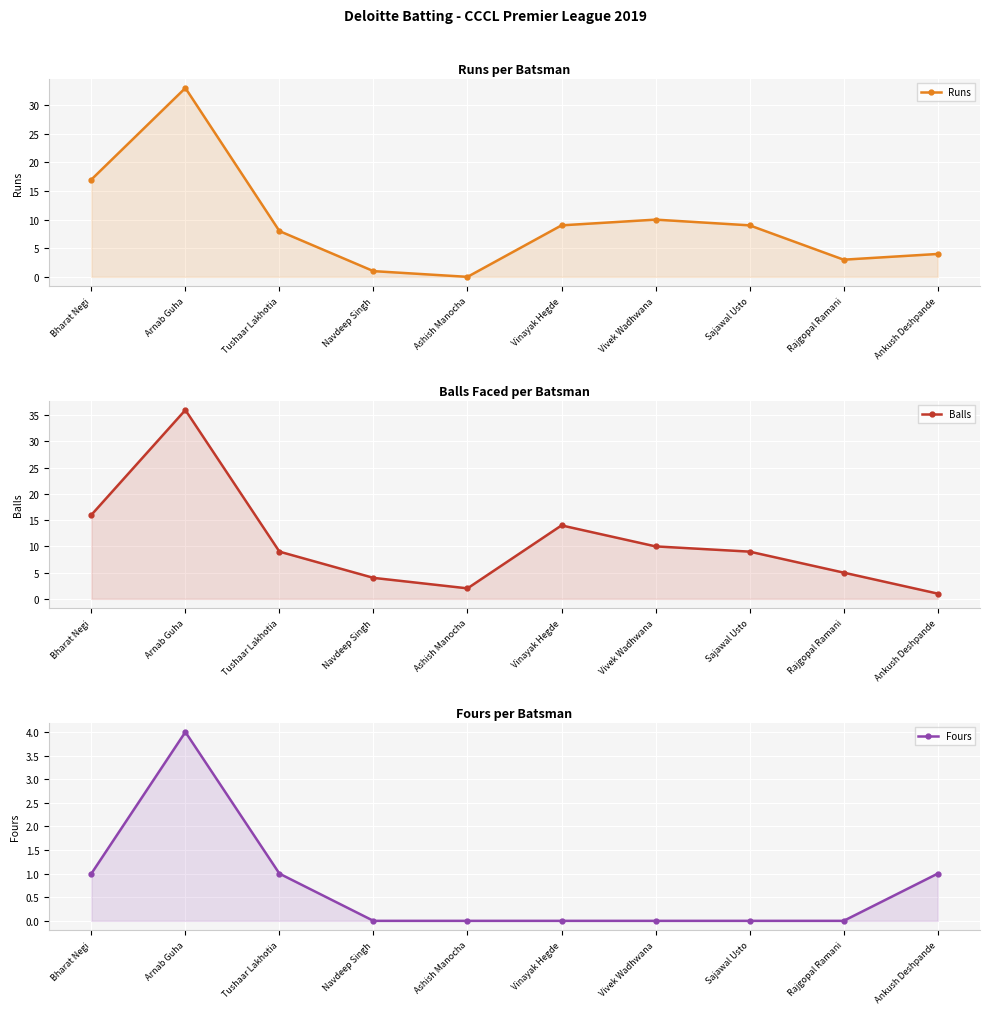

True or false: Runs and Fours cross at least once.

False